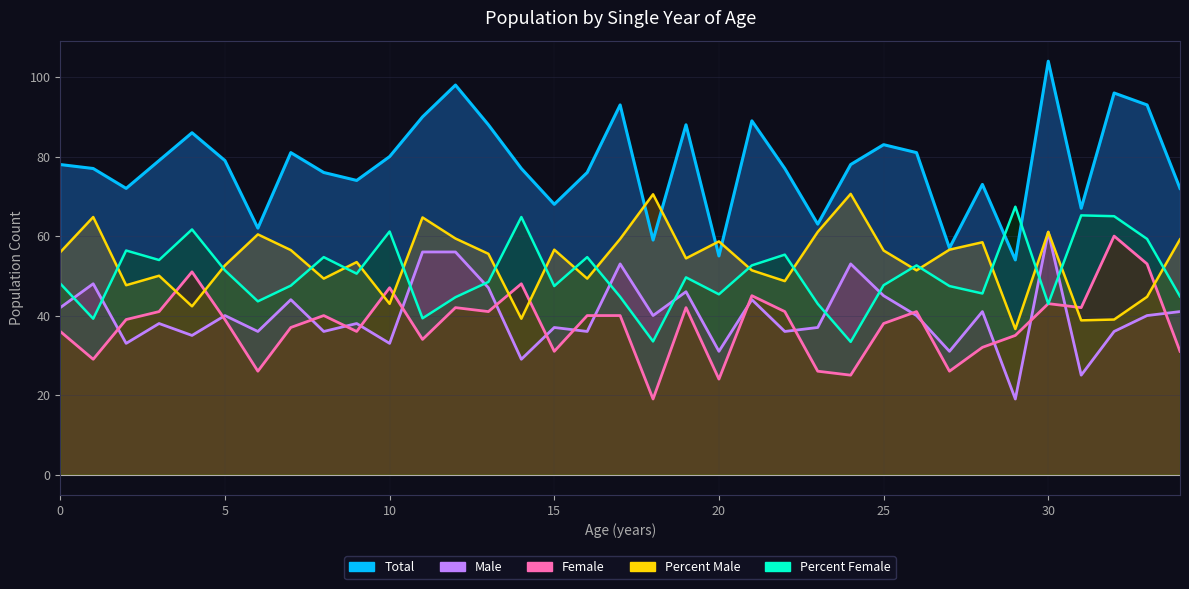

Reading left to right, list all the values displayed in this chart.

Total: 78.0	77.0	72.0	79.0	86.0	79.0	62.0	81.0	76.0	74.0	80.0	90.0	98.0	88.0	77.0	68.0	76.0	93.0	59.0	88.0	55.0	89.0	77.0	63.0	78.0	83.0	81.0	57.0	73.0	54.0	104.0	67.0	96.0	93.0	72.0
Male: 42.0	48.0	33.0	38.0	35.0	40.0	36.0	44.0	36.0	38.0	33.0	56.0	56.0	47.0	29.0	37.0	36.0	53.0	40.0	46.0	31.0	44.0	36.0	37.0	53.0	45.0	40.0	31.0	41.0	19.0	61.0	25.0	36.0	40.0	41.0
Female: 36.0	29.0	39.0	41.0	51.0	39.0	26.0	37.0	40.0	36.0	47.0	34.0	42.0	41.0	48.0	31.0	40.0	40.0	19.0	42.0	24.0	45.0	41.0	26.0	25.0	38.0	41.0	26.0	32.0	35.0	43.0	42.0	60.0	53.0	31.0
Percent Male: 56.0	64.8	47.6	50.0	42.3	52.6	60.4	56.5	49.3	53.5	43.0	64.7	59.4	55.5	39.2	56.6	49.3	59.3	70.5	54.4	58.7	51.4	48.7	61.0	70.6	56.4	51.4	56.6	58.4	36.6	61.0	38.8	39.0	44.7	59.2
Percent Female: 48.0	39.2	56.4	54.0	61.7	51.4	43.6	47.5	54.7	50.5	61.2	39.3	44.6	48.5	64.8	47.4	54.7	44.7	33.5	49.6	45.3	52.6	55.3	43.0	33.4	47.6	52.6	47.4	45.6	67.4	43.0	65.2	65.0	59.3	44.8